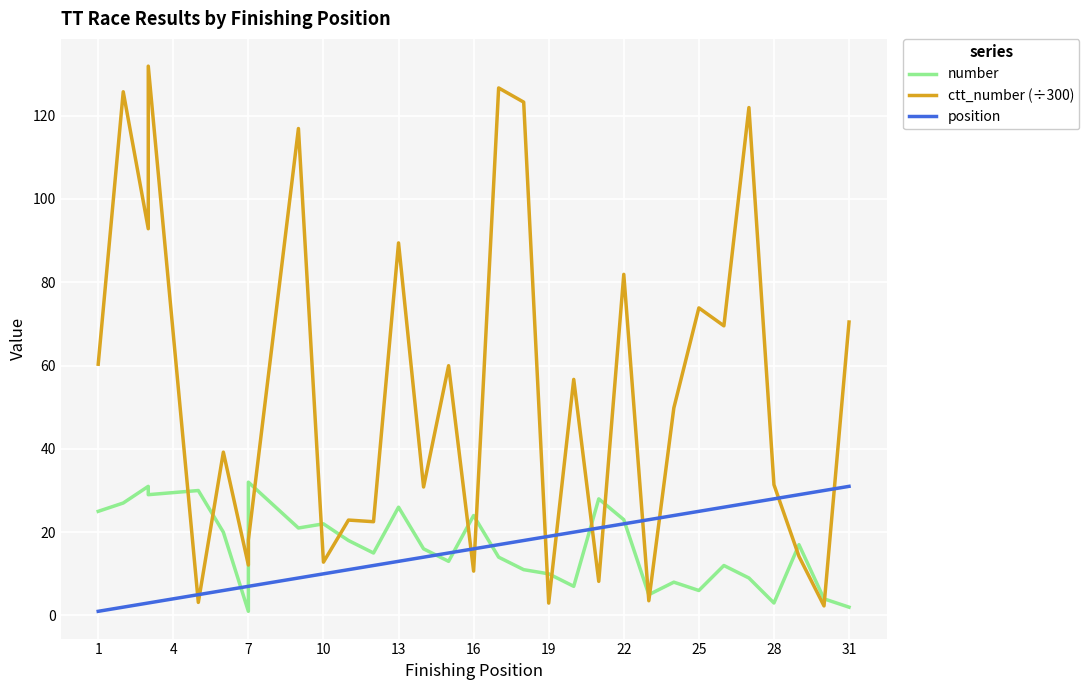

How many data points in position are above 16?

15